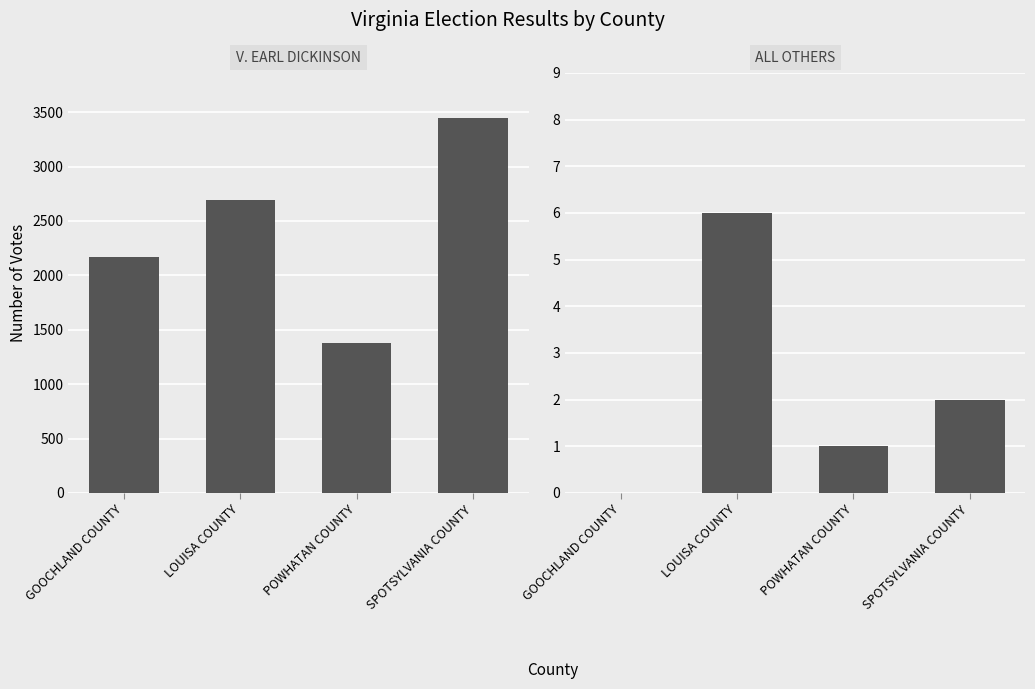

At which category does the chart reach its minimum across all series?

GOOCHLAND COUNTY